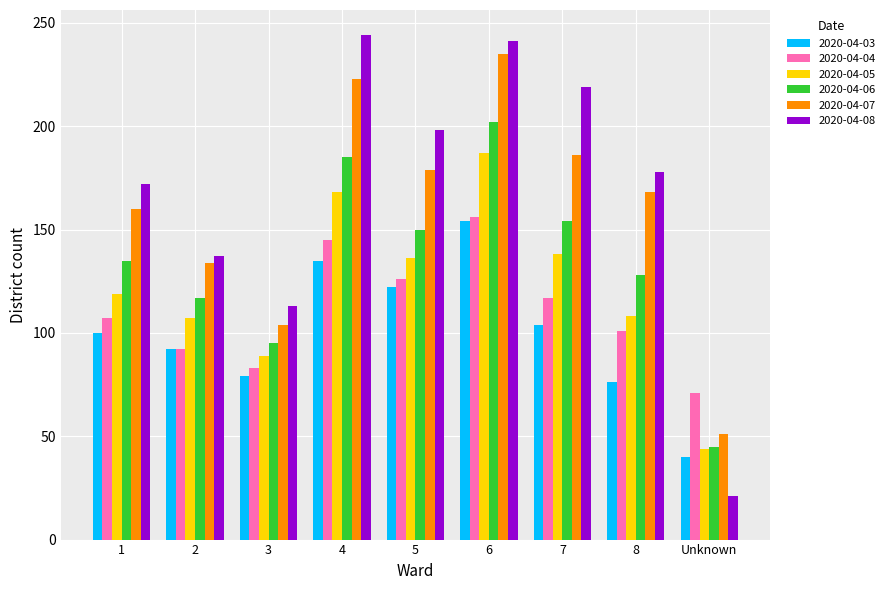

Which series has the widest spread of values?

2020-04-08